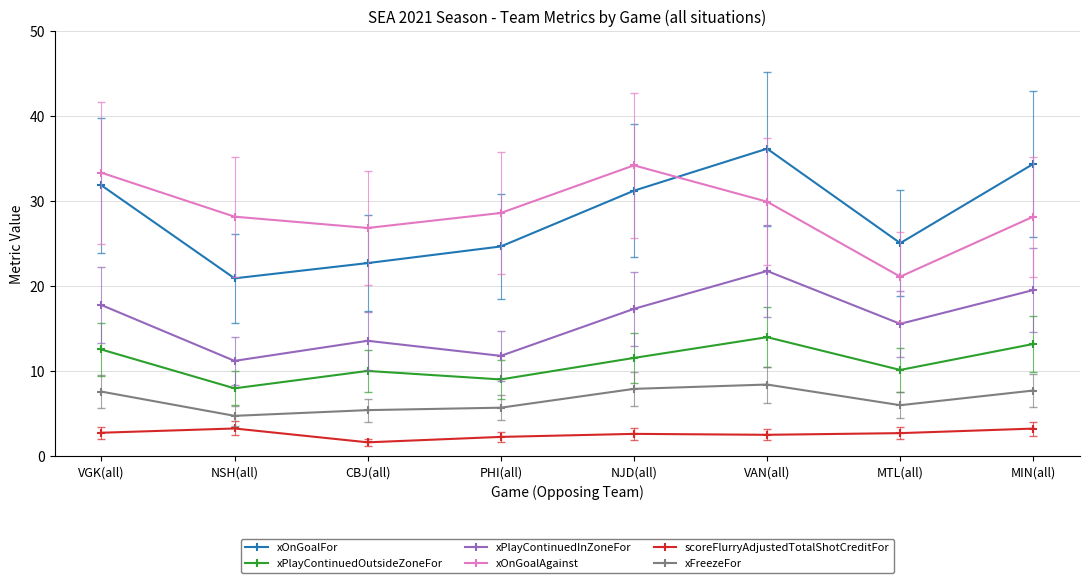

At which category does the chart reach its minimum across all series?

CBJ(all)